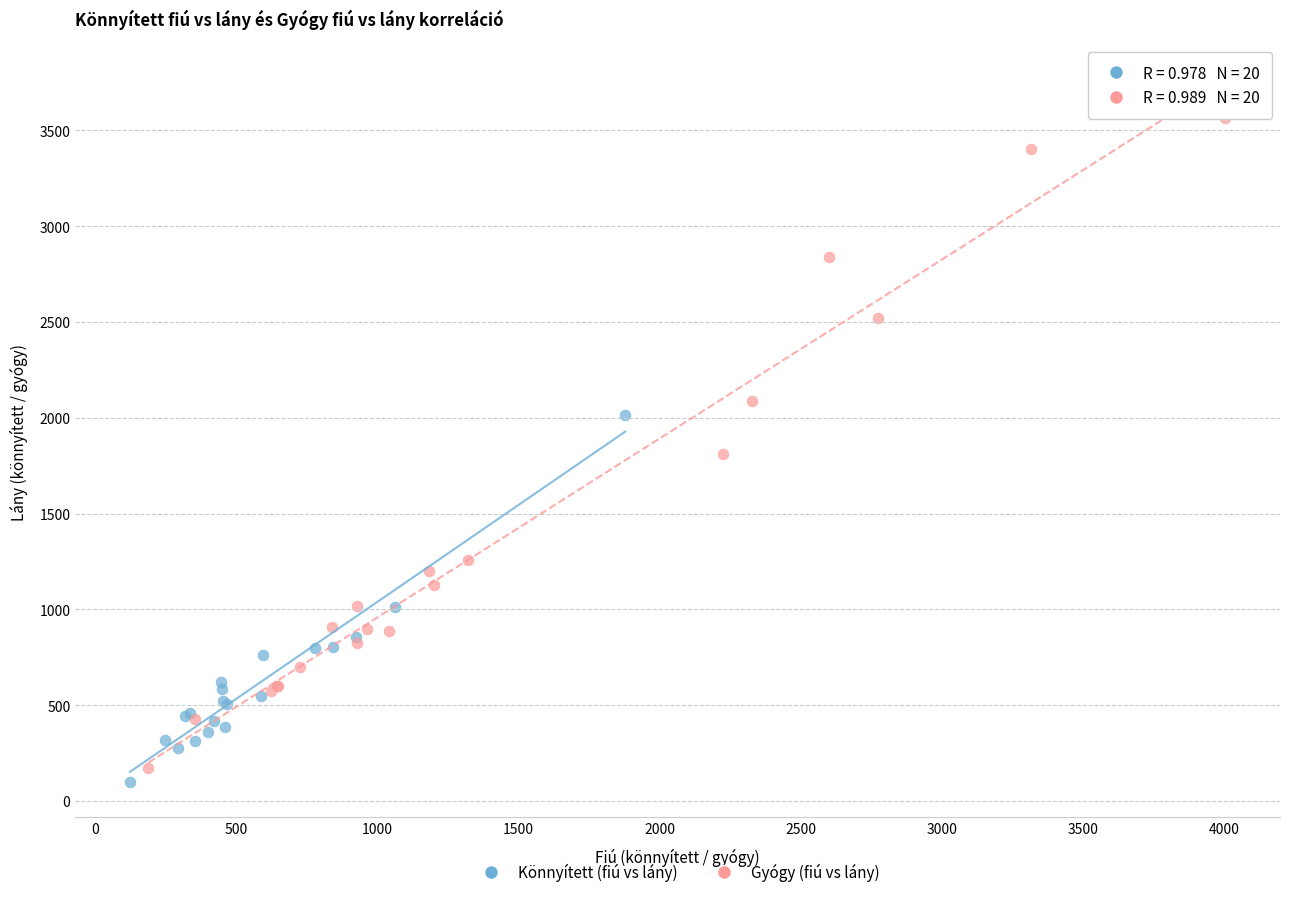

What are all the series names shown in the legend?

Könnyített (fiú vs lány), Gyógy (fiú vs lány)